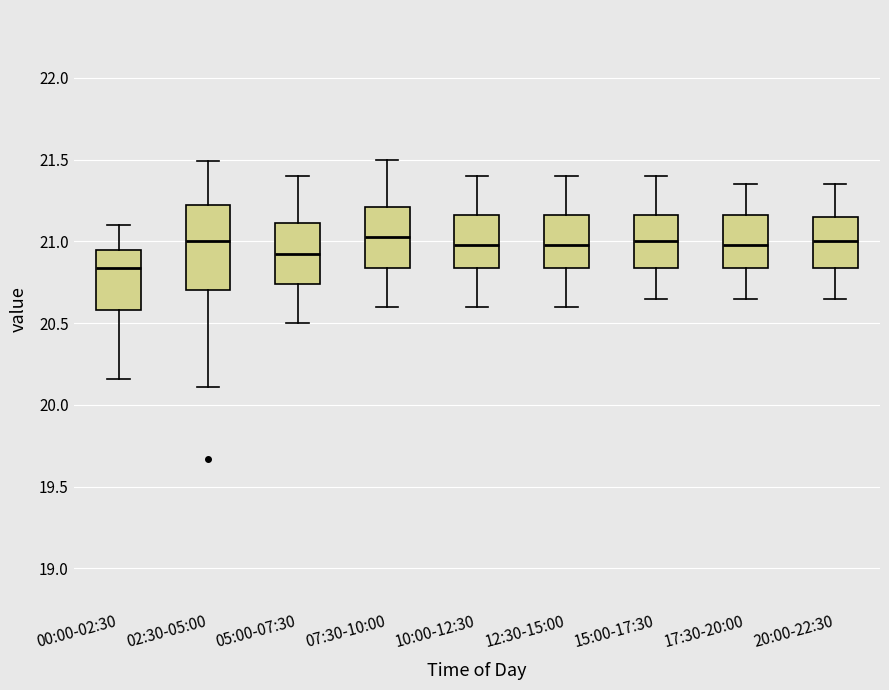

Which box is the tallest, from its lower edge to its upper edge?

02:30-05:00